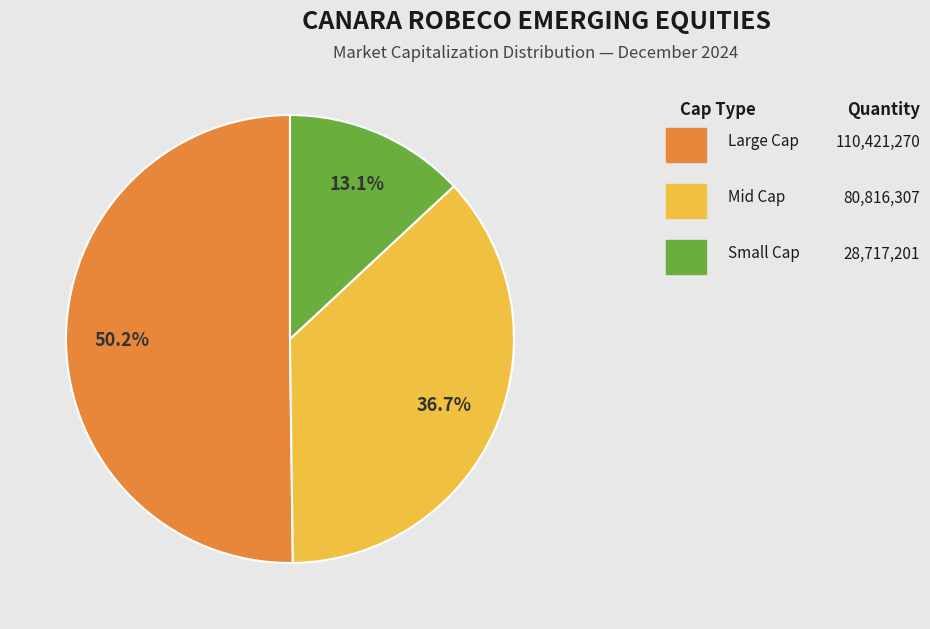

Is there a majority slice in this chart?

Yes